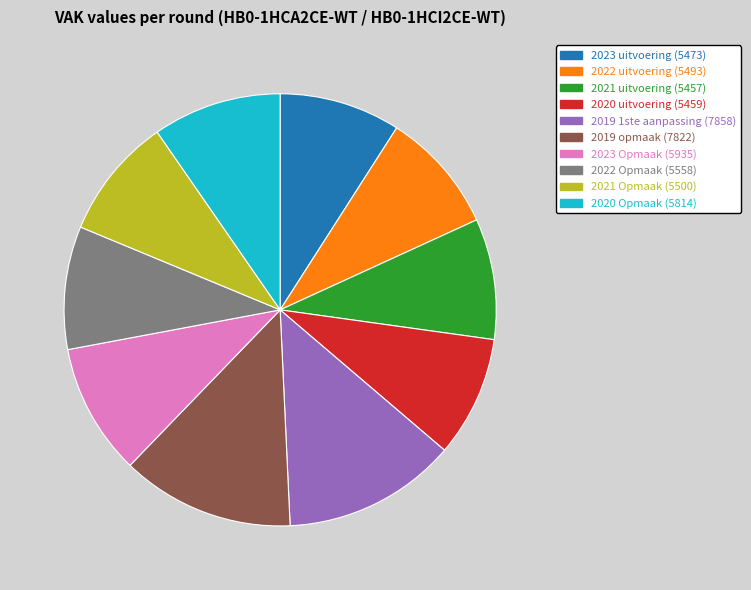

The 2021 Opmaak slice represents 9% of the pie. True or false?

True